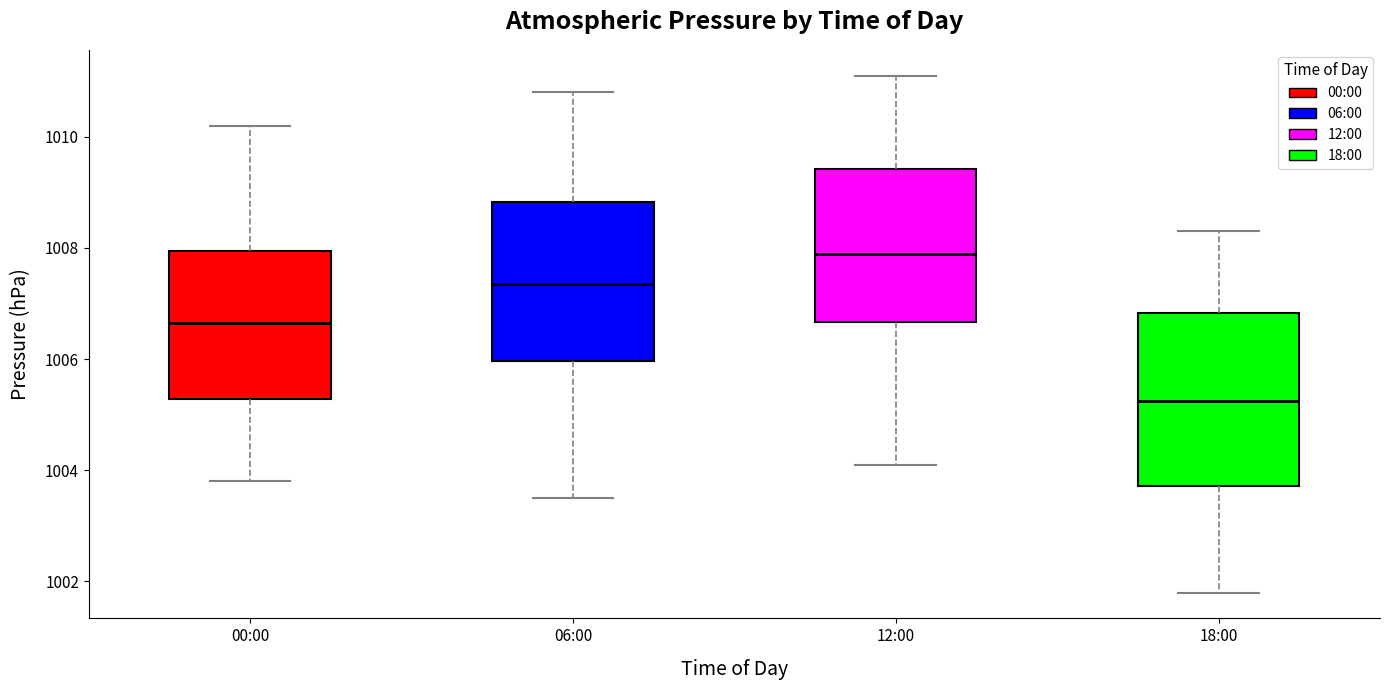

Where does the upper whisker of the box for 06:00 end on the y-axis? The values are not printed on the chart, so give them approximately, as read against the axis.

1010.8